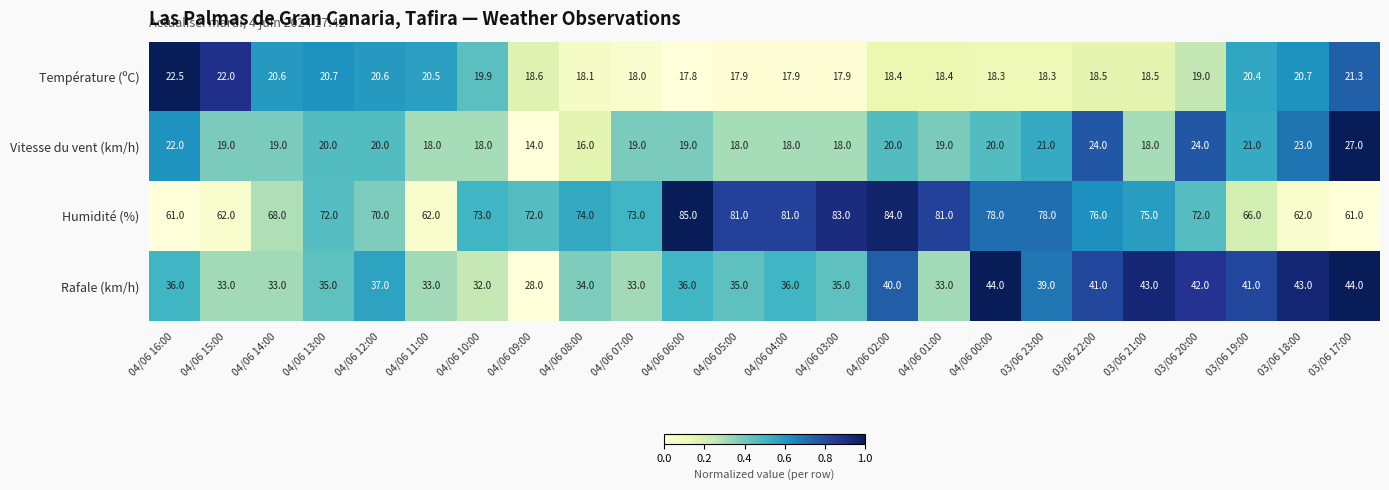

Is the value of Température (ºC) at 04/06 06:00 greater than the value of Humidité (%) at 04/06 10:00?

No